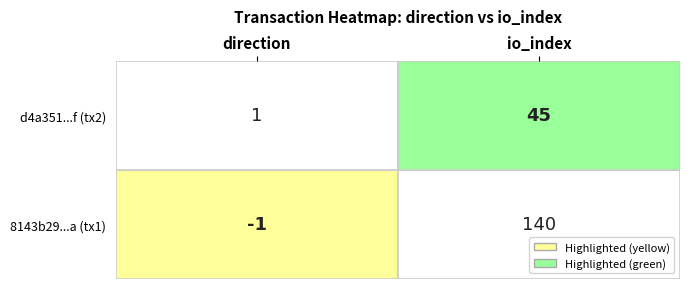

What is the approximate value of 8143b29...a (tx1) at io_index?

140